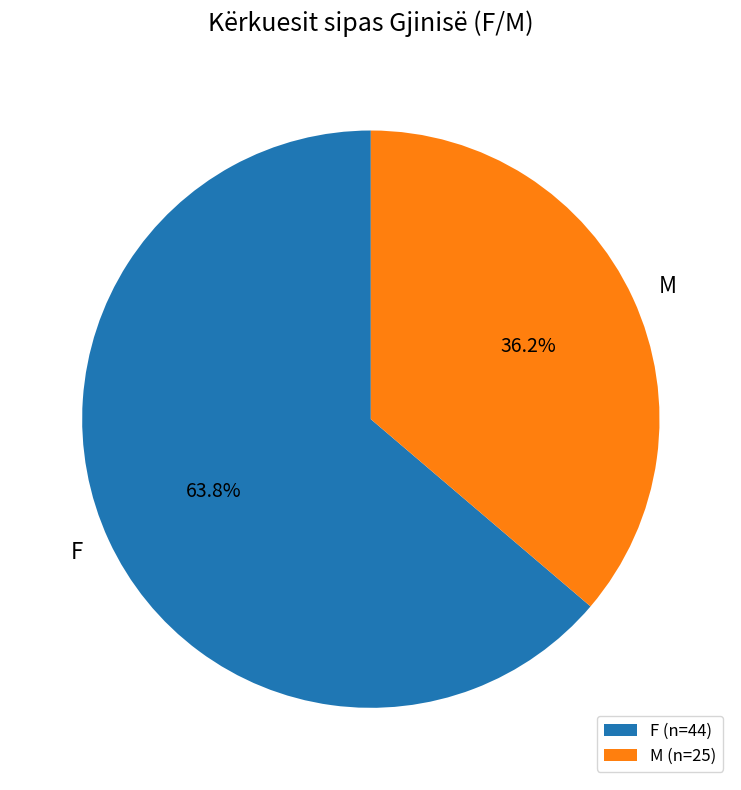

What percentage do M and F together represent?

100.0%